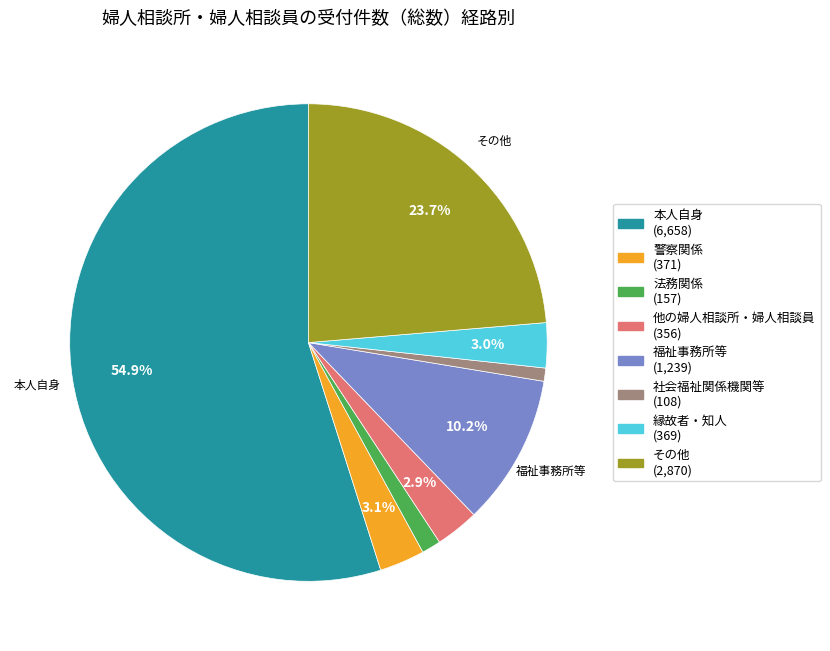

Does any single category account for the majority?

Yes